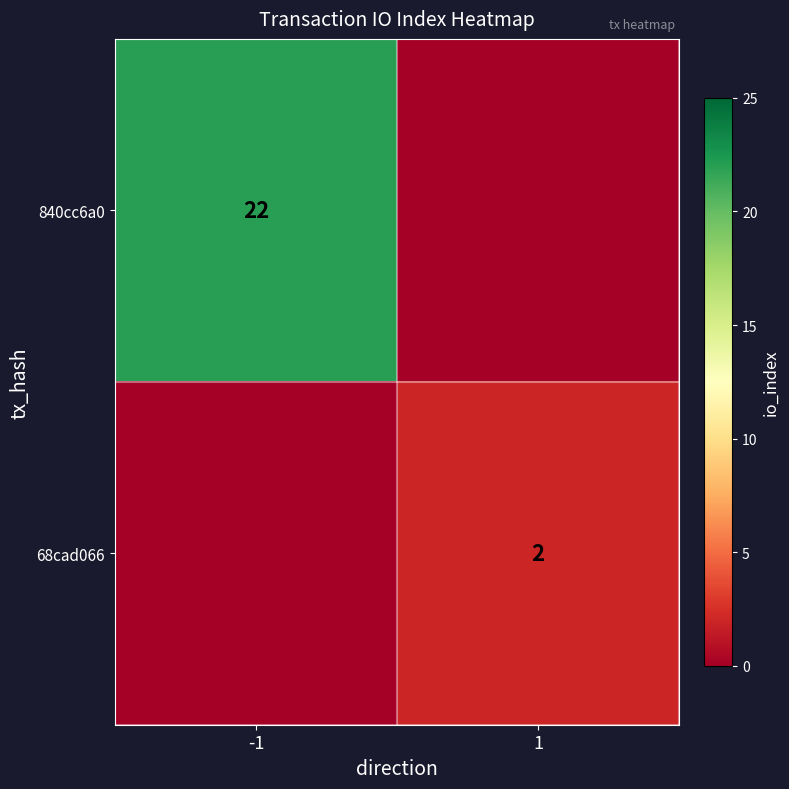

True or false: 68cad066 has a value of 1 at 1.

False